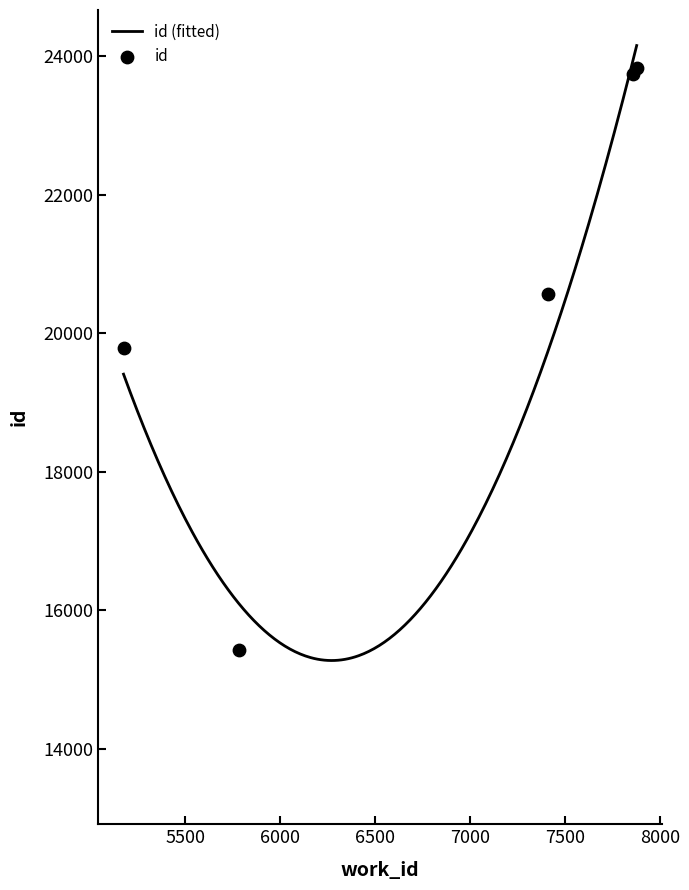

What is the ratio of the value at 5175 to the value at 7411?

1.0